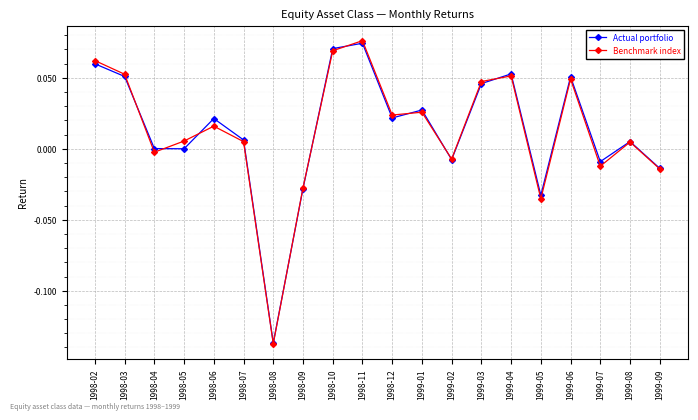

Where does the Actual portfolio series first go above 0?

1998-02